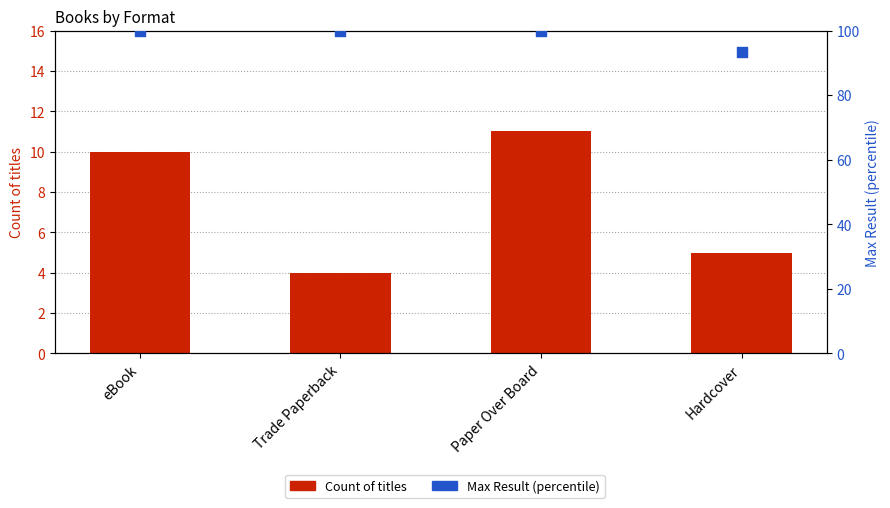

What is the total value across all series at Hardcover?

98.3